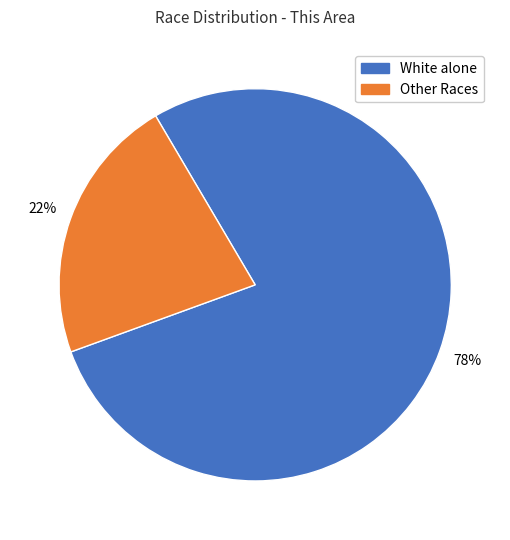

To the nearest percent, what is the average slice percentage?

50%